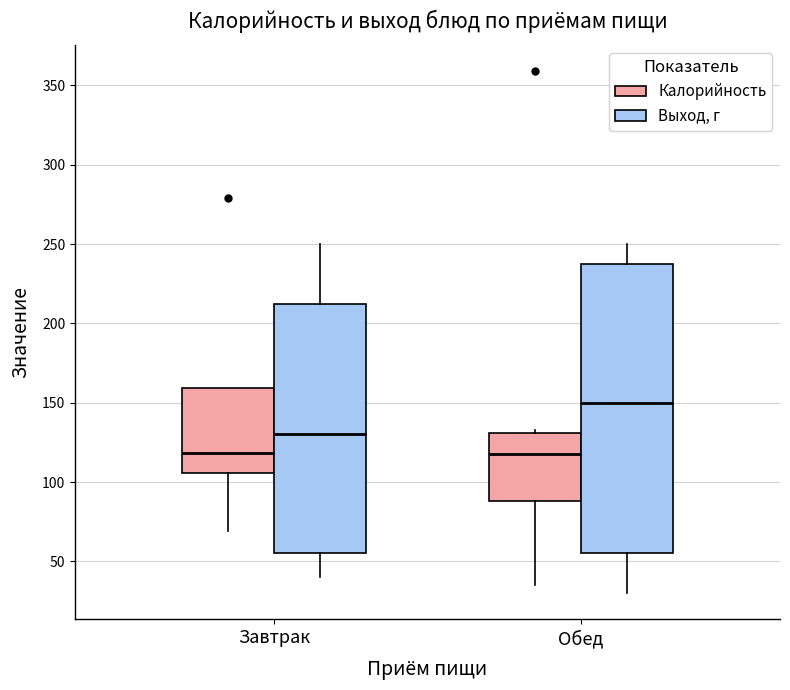

Reading left to right, transcribe this box plot: for each box, give where its median line is, the range the box spans, and where its two whiskers end, as read against the y-axis. The values are not printed on the chart, so give them approximately, as read against the axis.

Завтрак (Калорийность): median 120, box 105 to 160, whiskers 70 to 160
Завтрак (Выход, г): median 130, box 55 to 215, whiskers 40 to 250
Обед (Калорийность): median 120, box 90 to 130, whiskers 35 to 135
Обед (Выход, г): median 150, box 55 to 240, whiskers 30 to 250